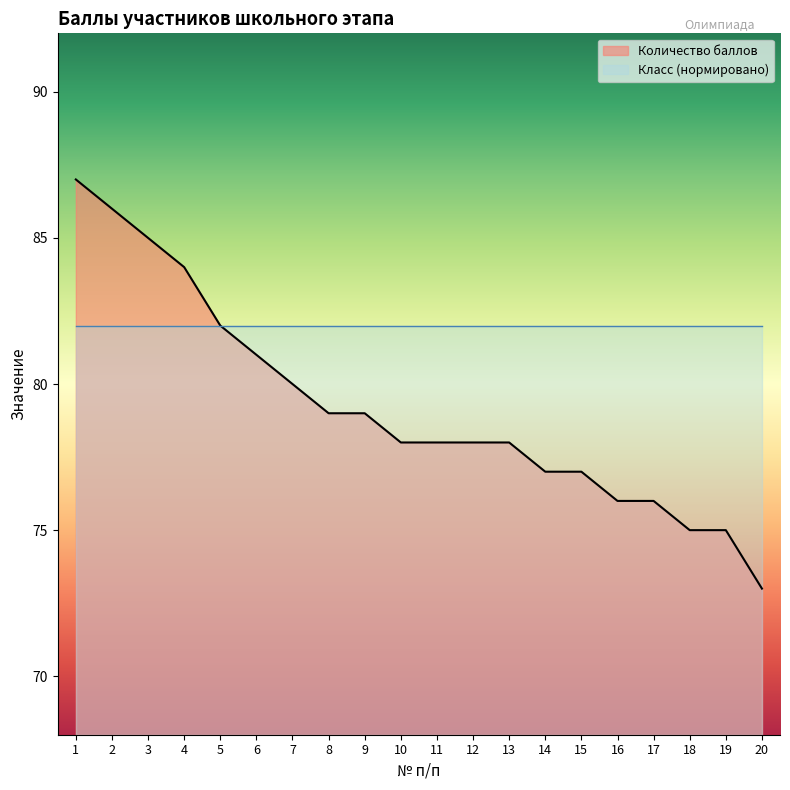

What is the minimum value shown in the chart?

73